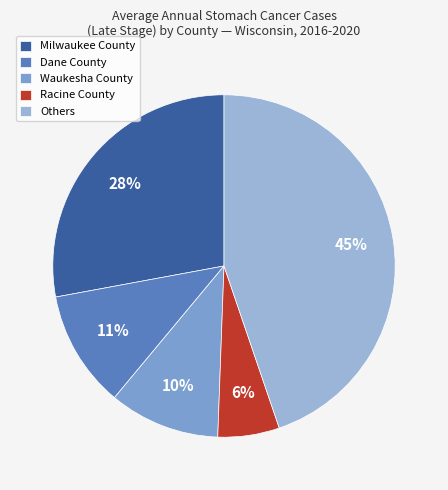

Is there a majority slice in this chart?

No